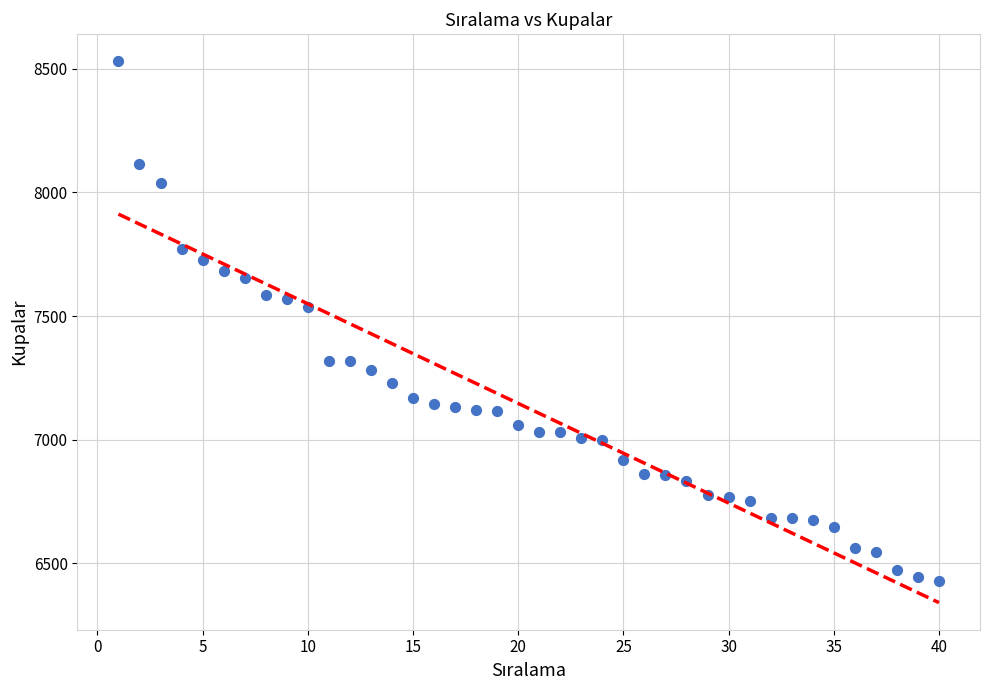

What Y value in the scatter plot is closest to 7479?

7536